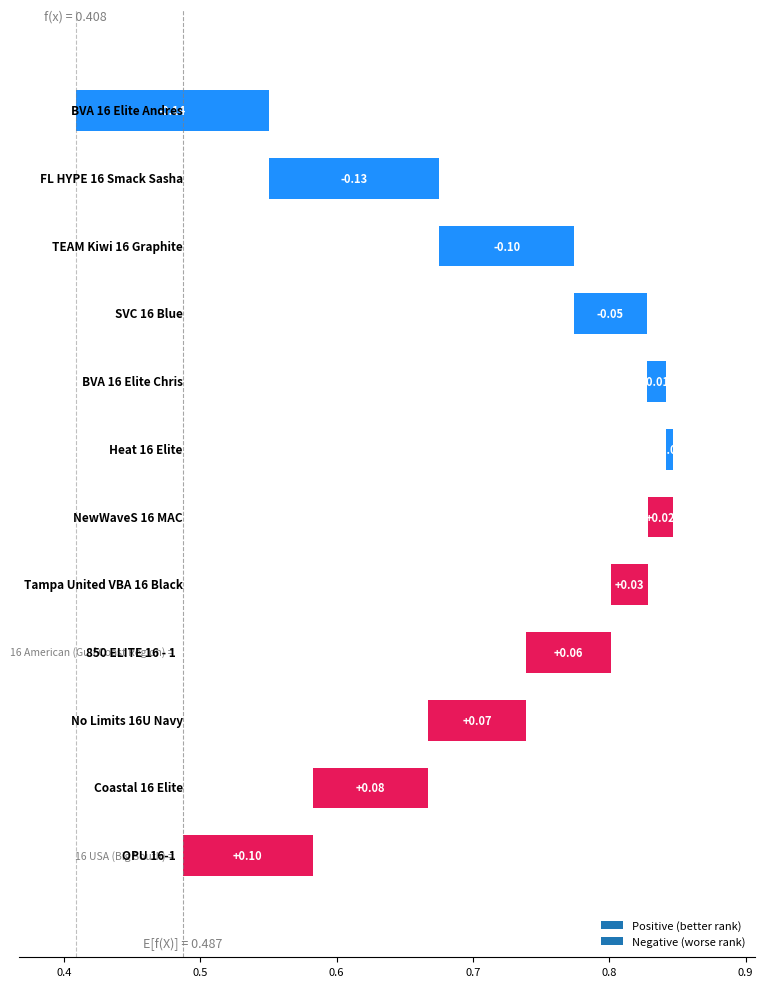

What is the sum of all values?

-0.1